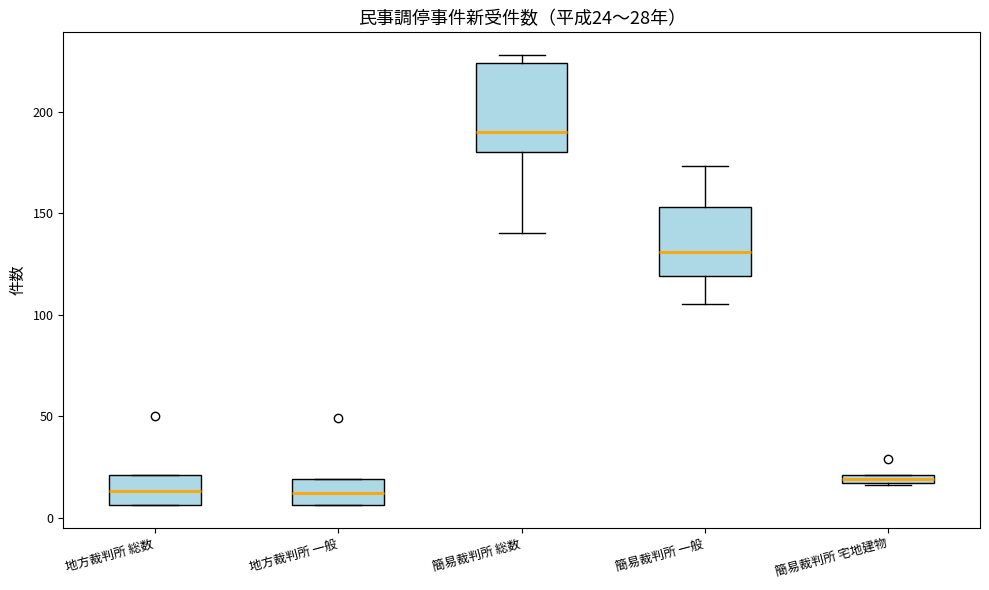

Which box is the tallest, from its lower edge to its upper edge?

簡易裁判所 総数